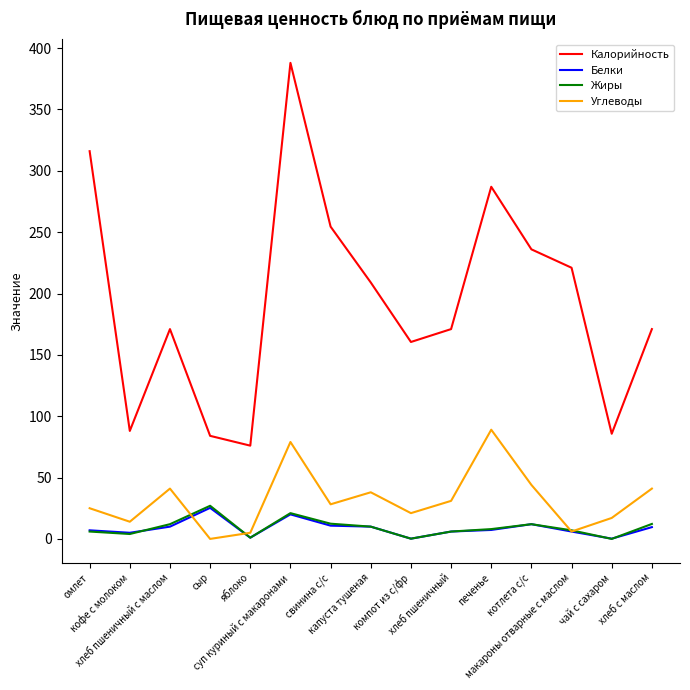

True or false: Углеводы and Калорийность intersect in this chart.

False